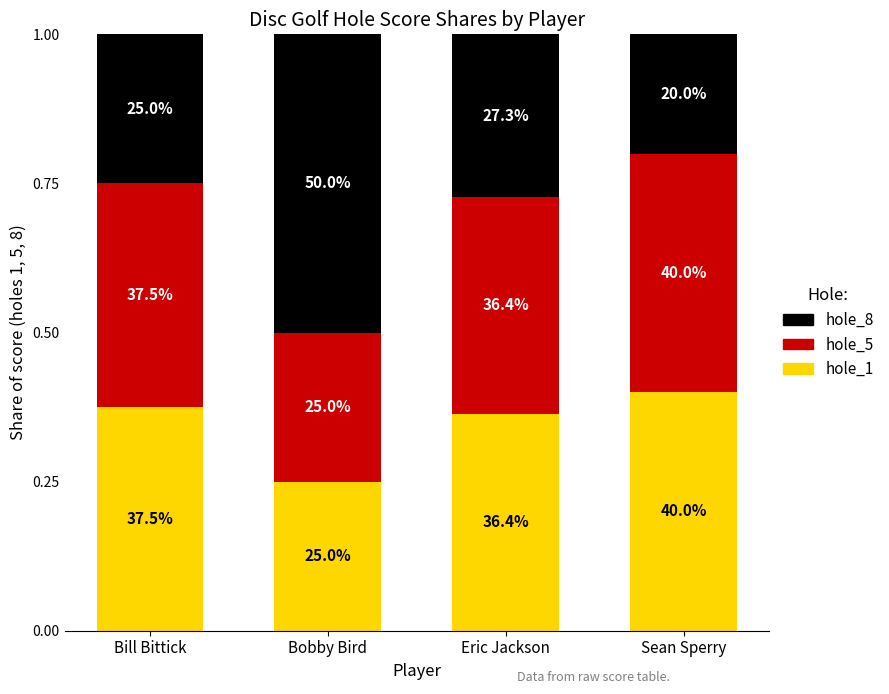

Which series has the largest range (max minus min)?

hole_8